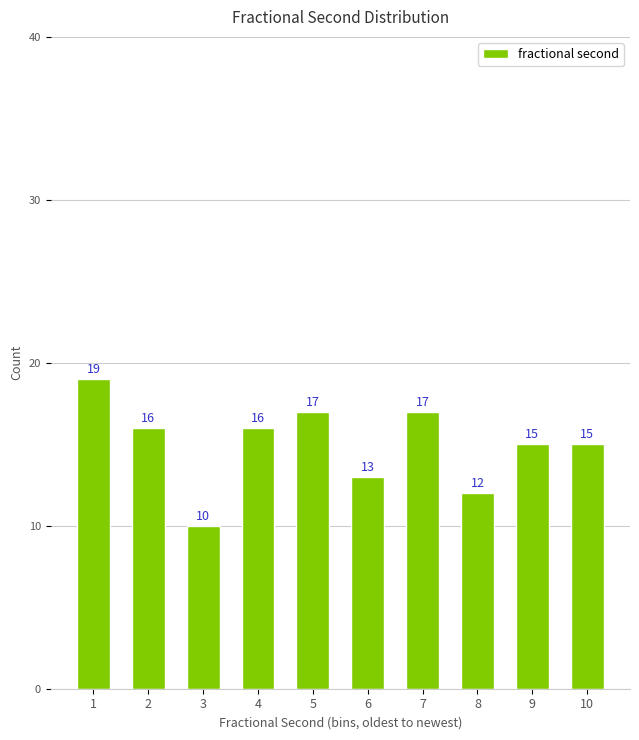

Reading left to right, transcribe all the data shown in this chart.

1=19	2=16	3=10	4=16	5=17	6=13	7=17	8=12	9=15	10=15